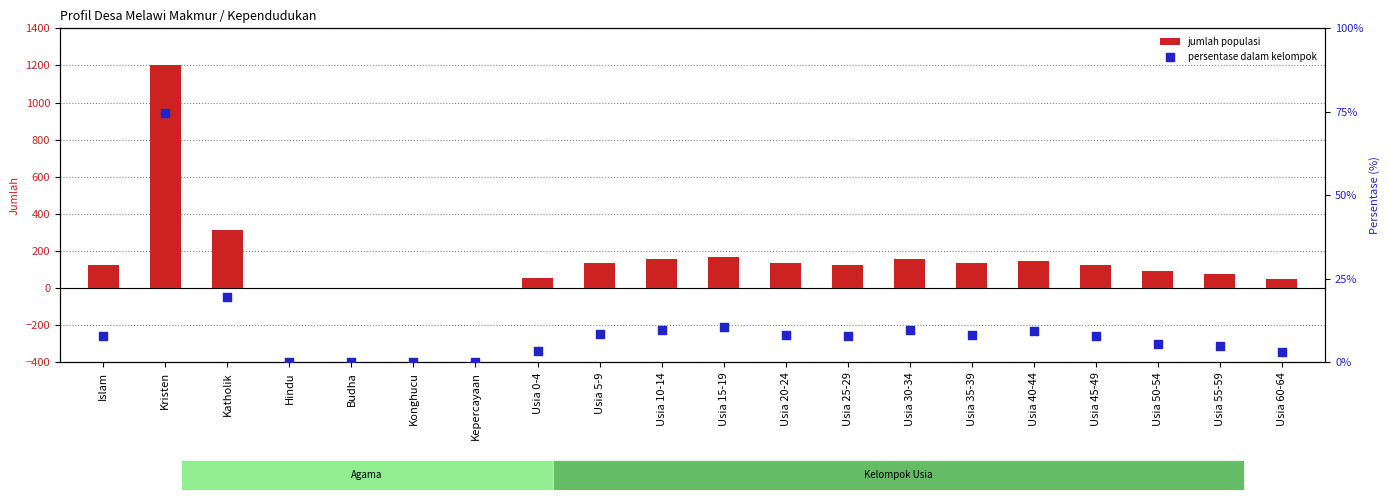

At which category is the sum across all series the highest?

Kristen